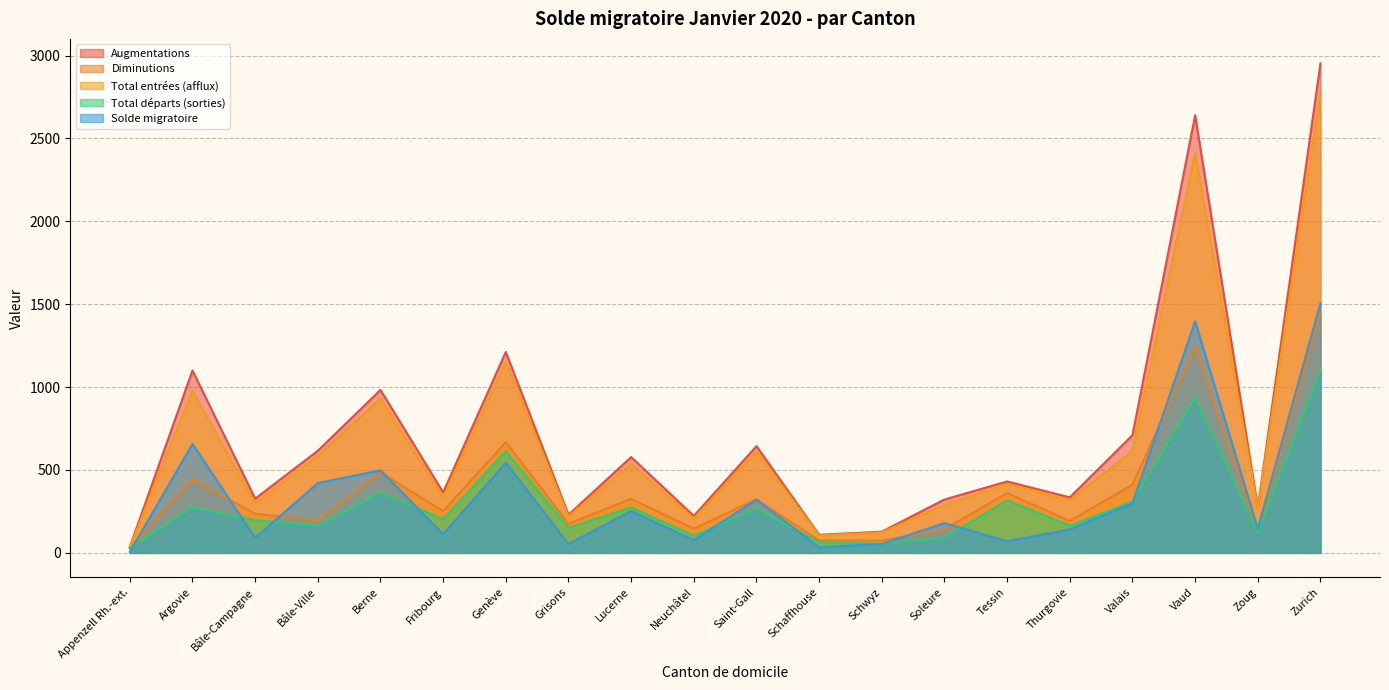

What is the difference between the highest and lowest values at Vaud?

1702